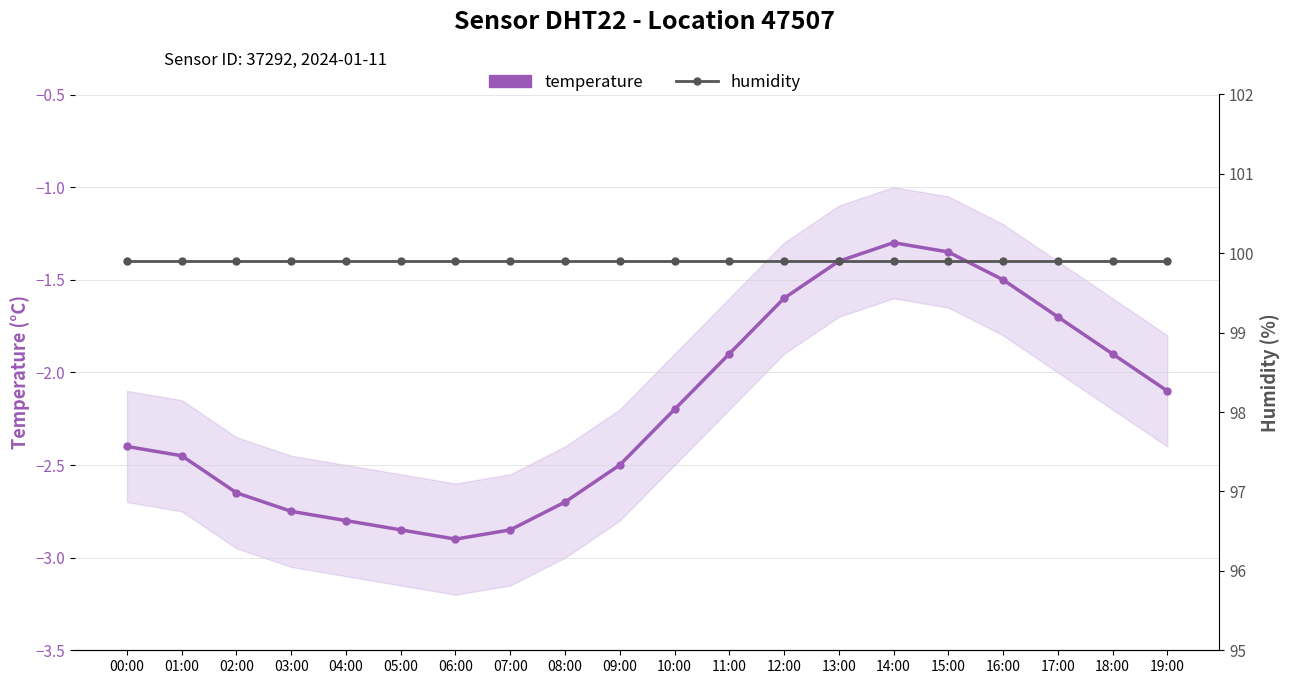

True or false: humidity and temperature intersect in this chart.

False